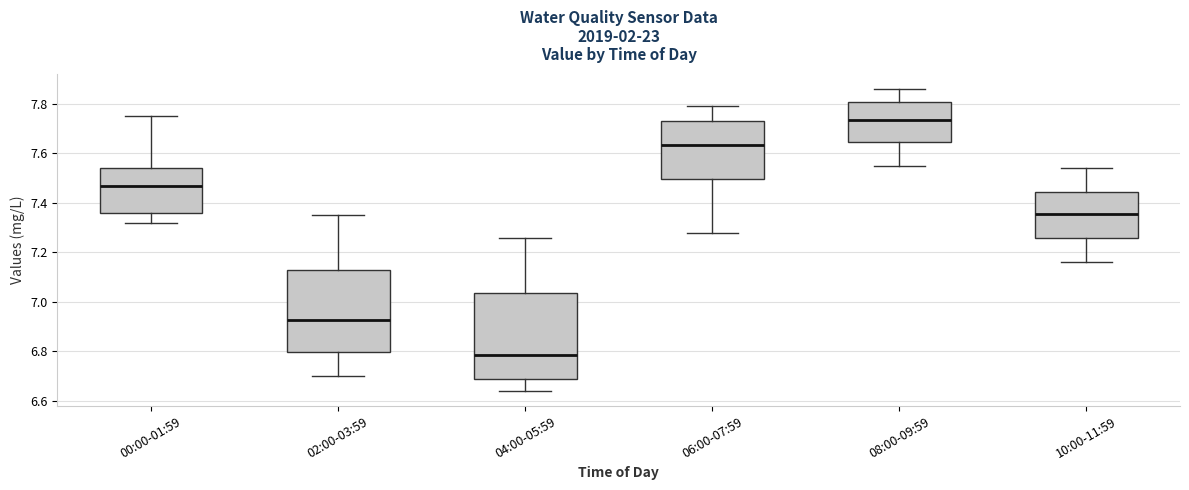

Reading left to right, transcribe this box plot: for each box, give where its median line is, the range the box spans, and where its two whiskers end, as read against the y-axis. The values are not printed on the chart, so give them approximately, as read against the axis.

00:00-01:59: median 7.48, box 7.36 to 7.54, whiskers 7.32 to 7.76
02:00-03:59: median 6.92, box 6.80 to 7.12, whiskers 6.70 to 7.36
04:00-05:59: median 6.78, box 6.70 to 7.04, whiskers 6.64 to 7.26
06:00-07:59: median 7.64, box 7.50 to 7.74, whiskers 7.28 to 7.80
08:00-09:59: median 7.74, box 7.64 to 7.82, whiskers 7.56 to 7.86
10:00-11:59: median 7.36, box 7.26 to 7.44, whiskers 7.16 to 7.54